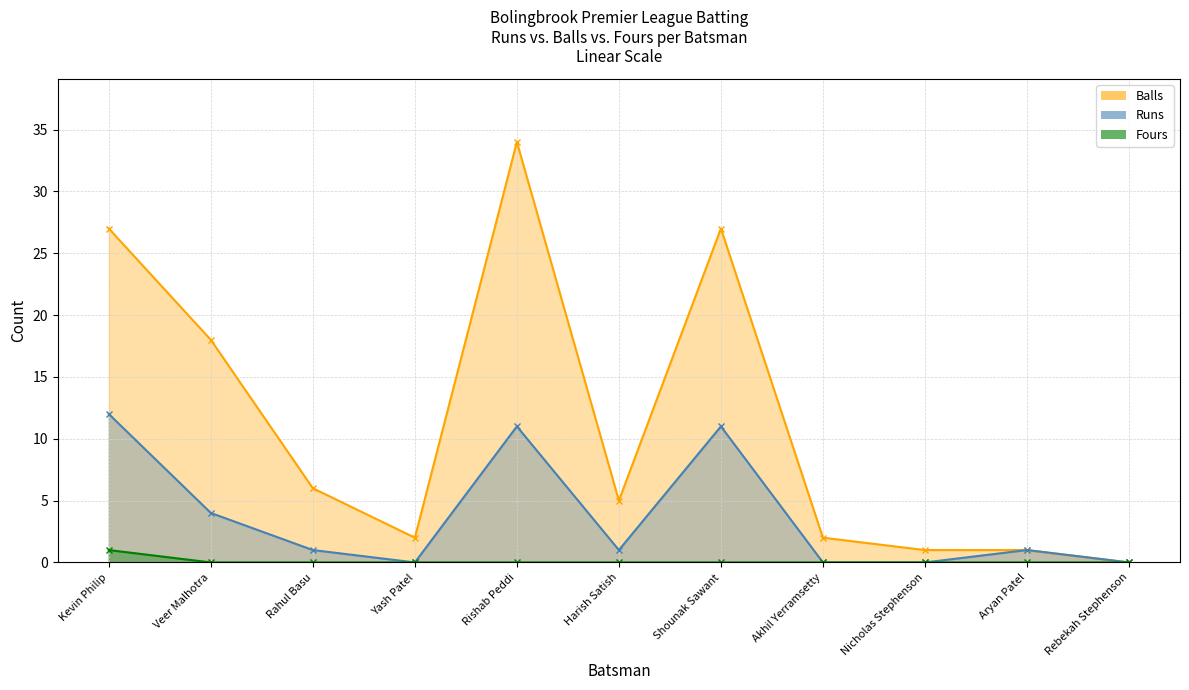

What is the label of the 8th point from the right?

Yash Patel